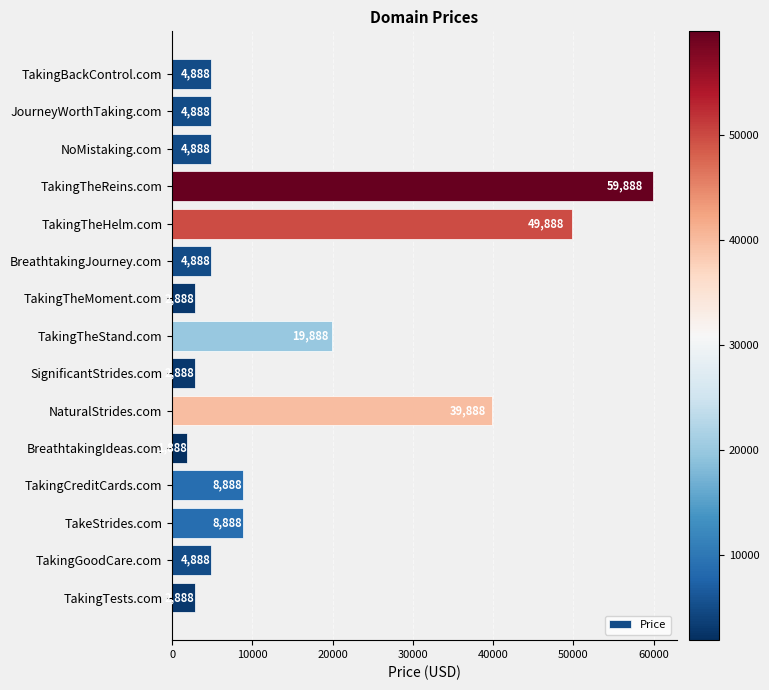

What is the change in value from NoMistaking.com to TakingTheMoment.com?

-2000